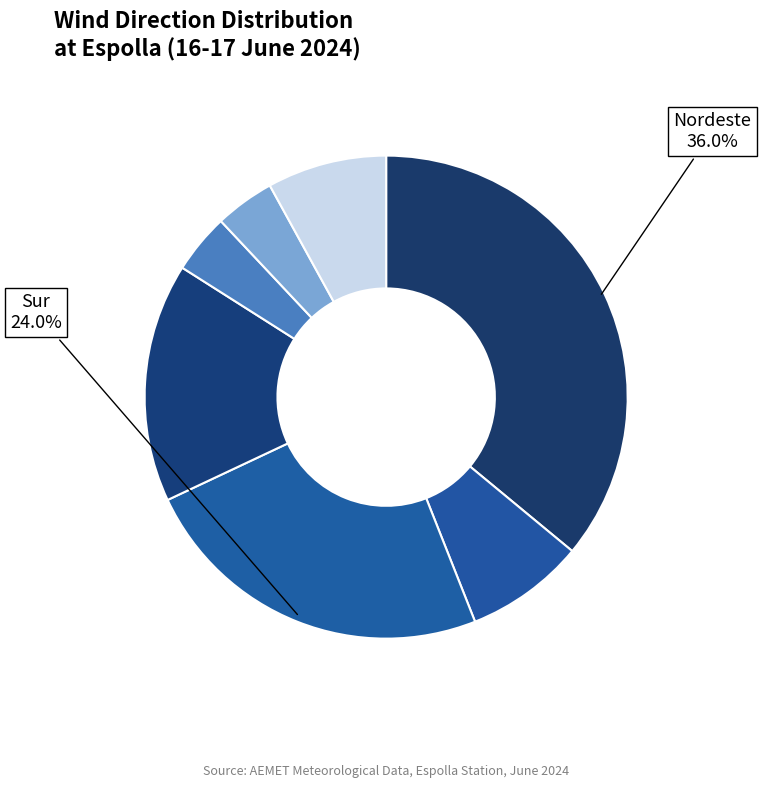

How many segments does this pie chart have?

7